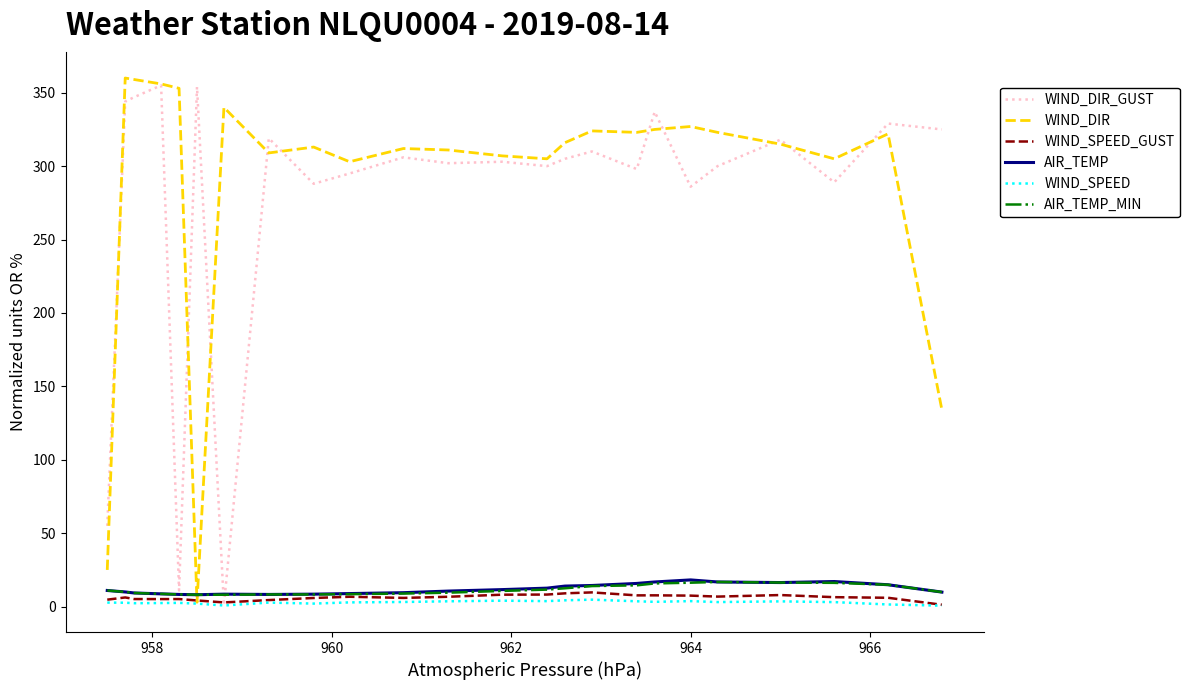

What is the maximum value shown in the chart?

360.0